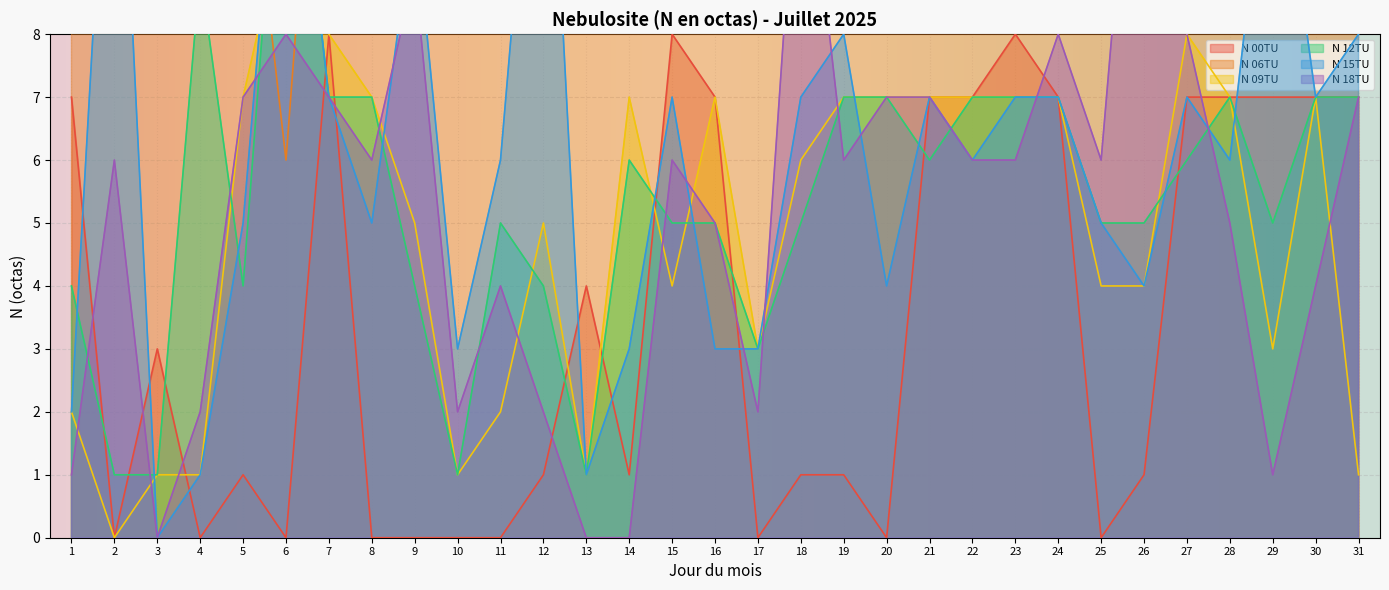

What is the value of the N 18TU point at the 29th from the left?

1